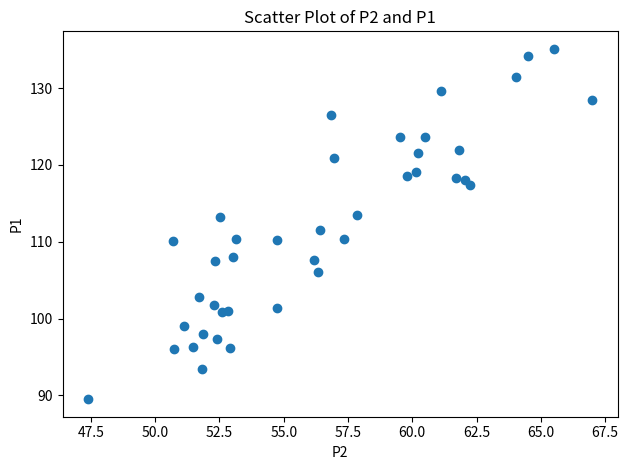

What is the range of X values (max minus min)?

19.6